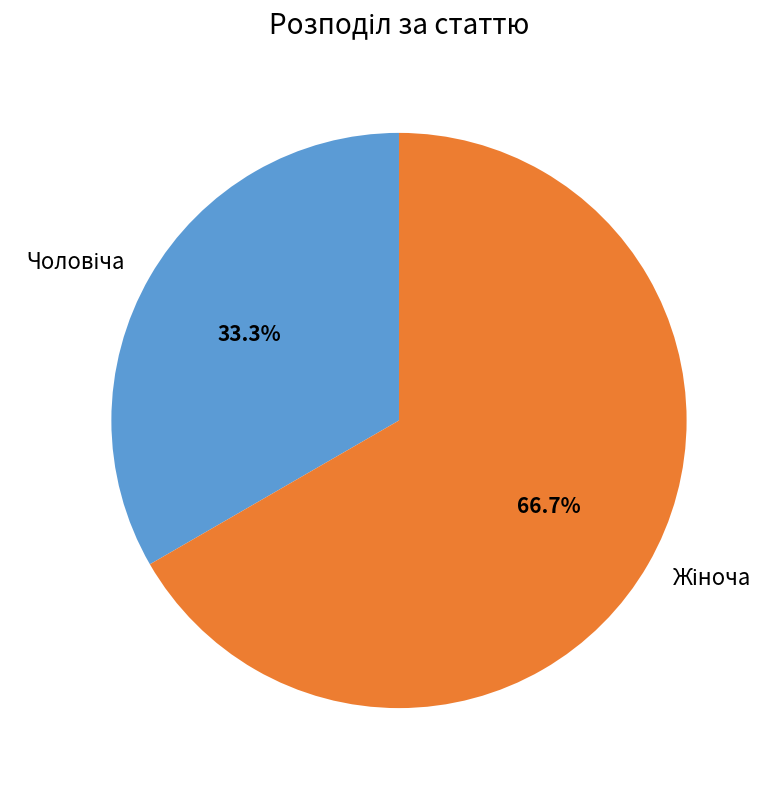

Is it true that Чоловіча is 33% of the pie?

True